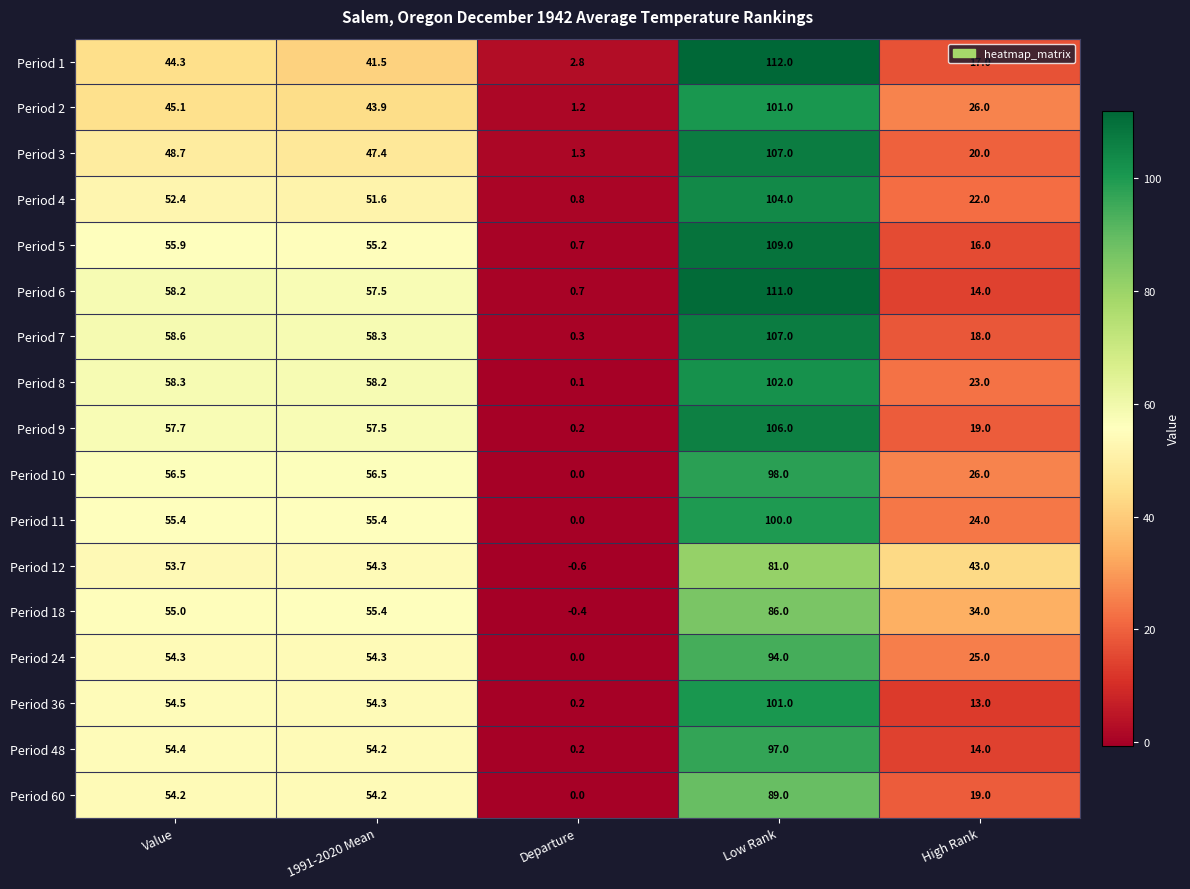

Where does the Period 6 series first go above 57?

Value